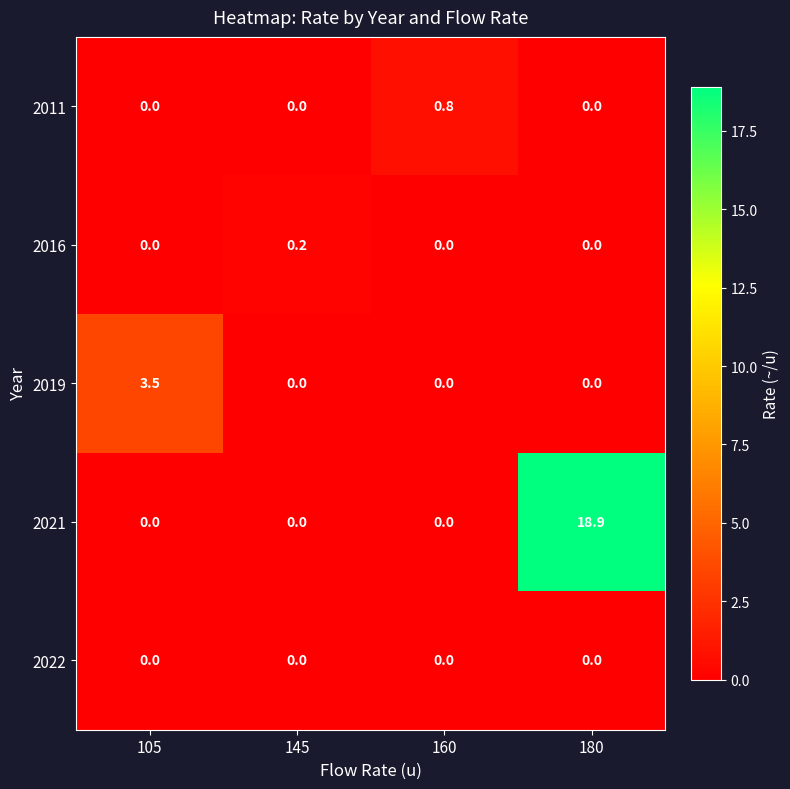

True or false: 2011 has a value of 0.8 at 160.

True